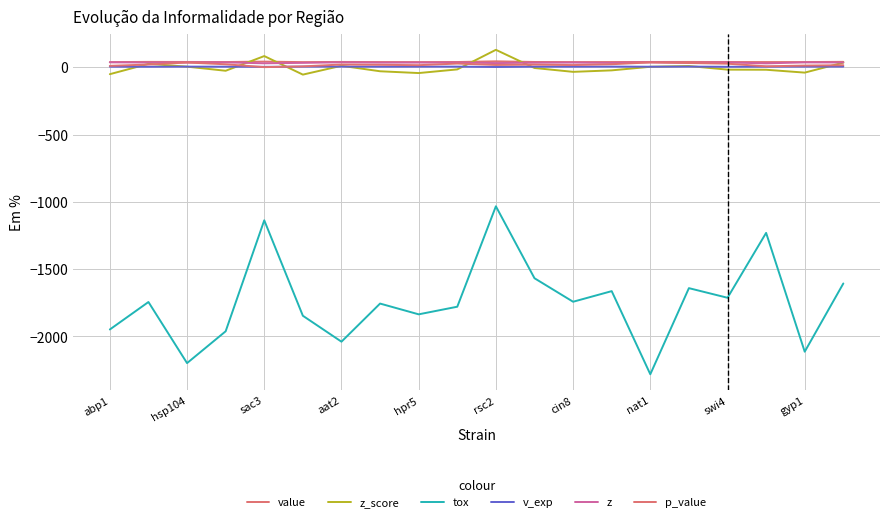

How many lines are shown in the chart?

6